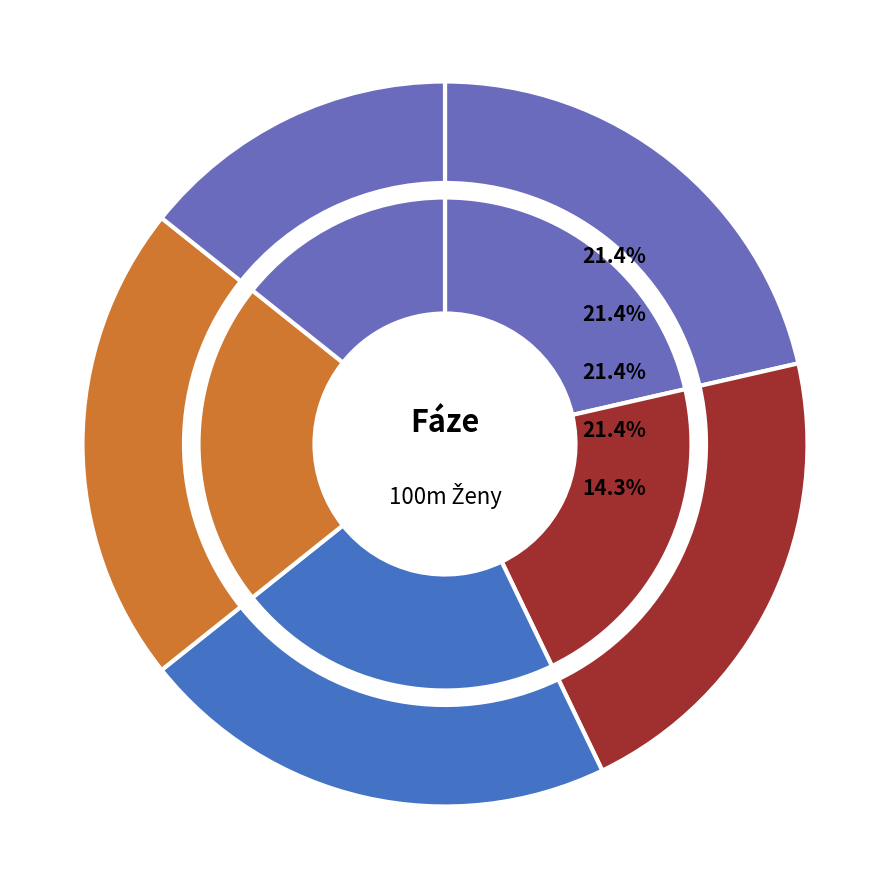

Rank the categories by value from lowest to highest.

Běh 05, Běh 01, Běh 02, Běh 03, Běh 04